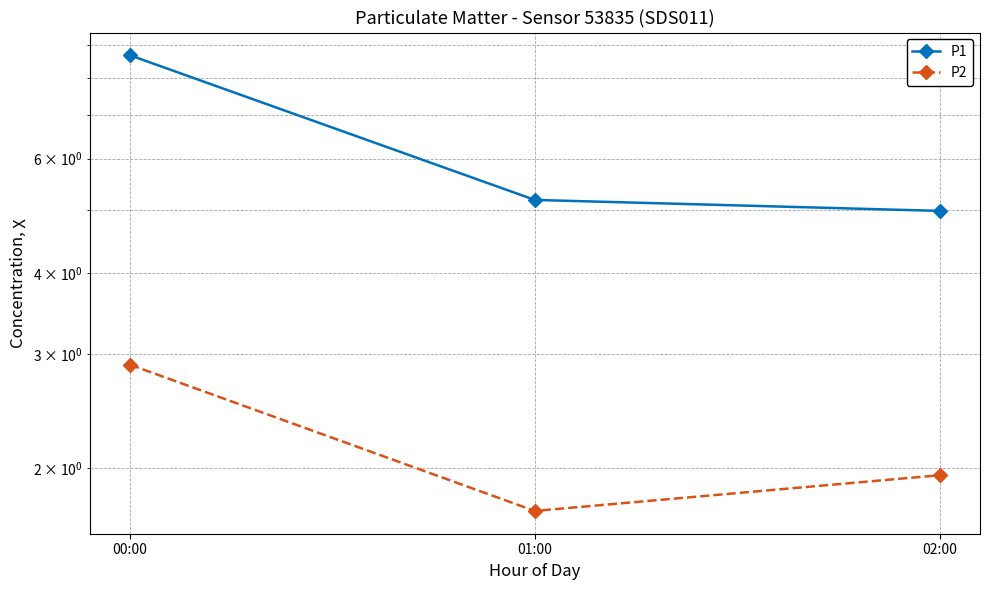

What is the value of the P1 point at the 2nd from the left?

5.2